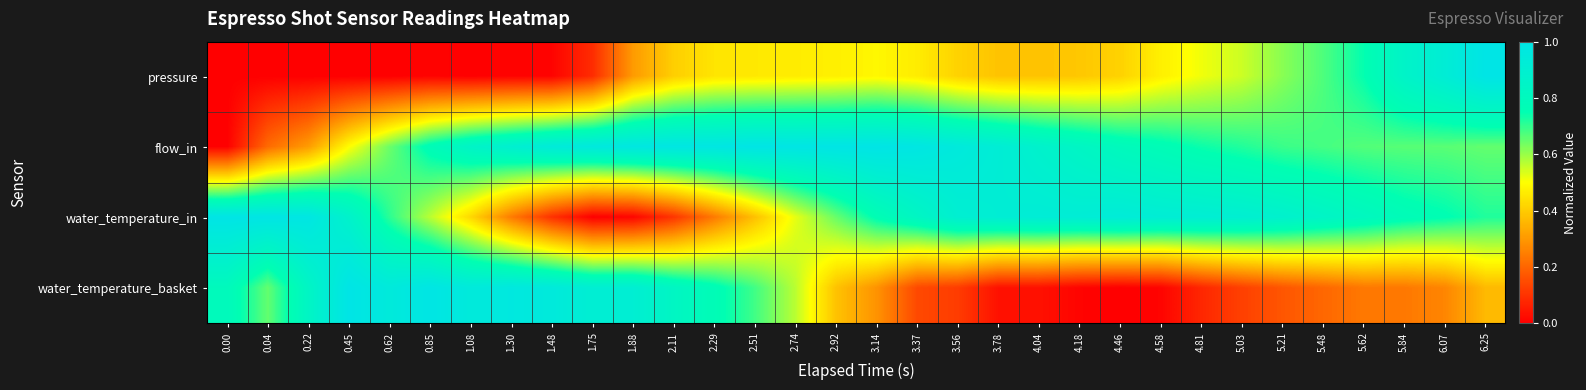

How many data points does each series have?

32